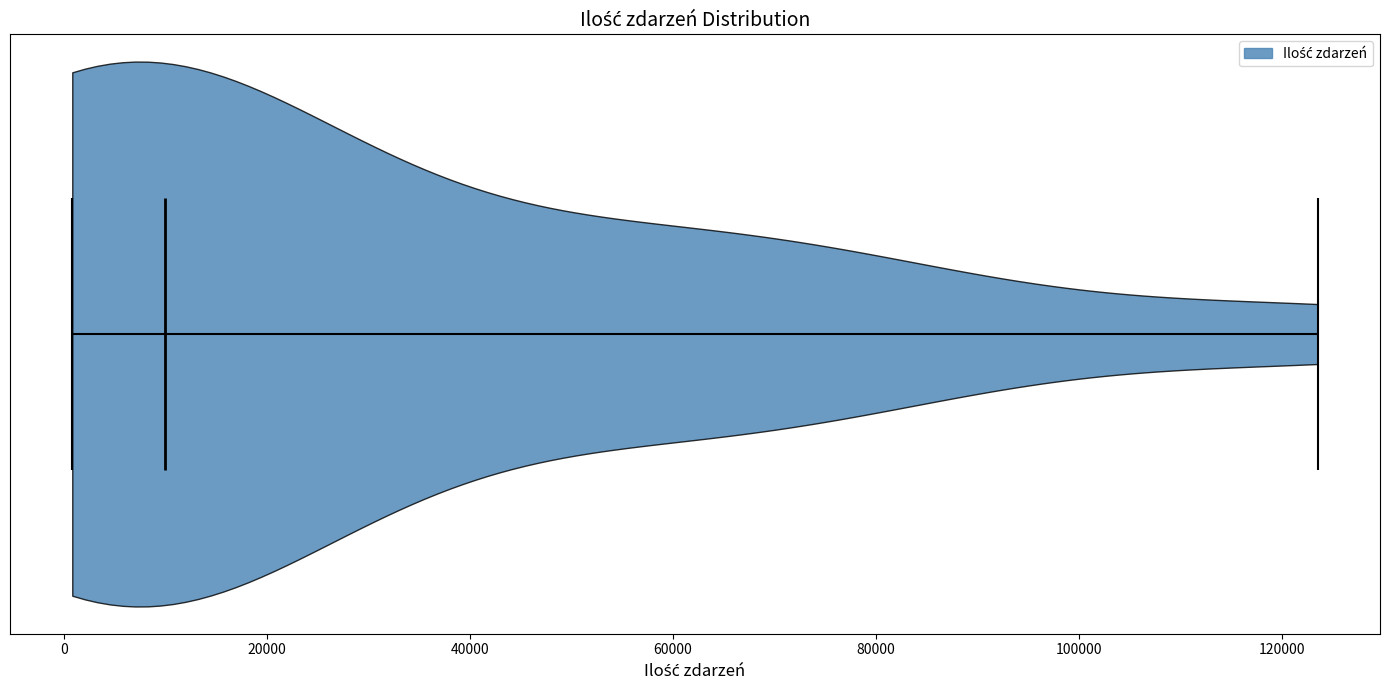

What is the highest point the violin reaches on the x-axis? The values are not printed on the chart, so give them approximately, as read against the axis.

124000